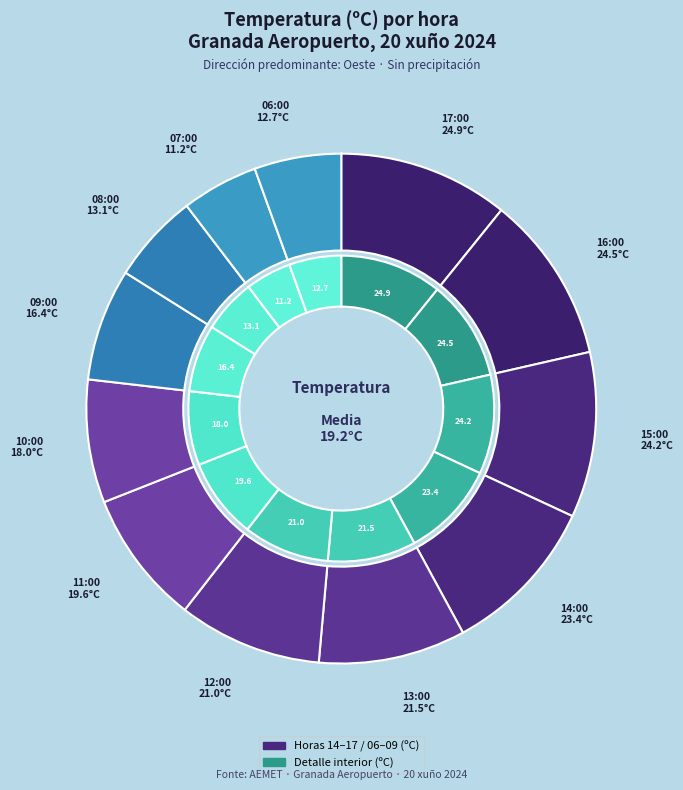

What is the change in value from 15:00 to 14:00?

-0.8